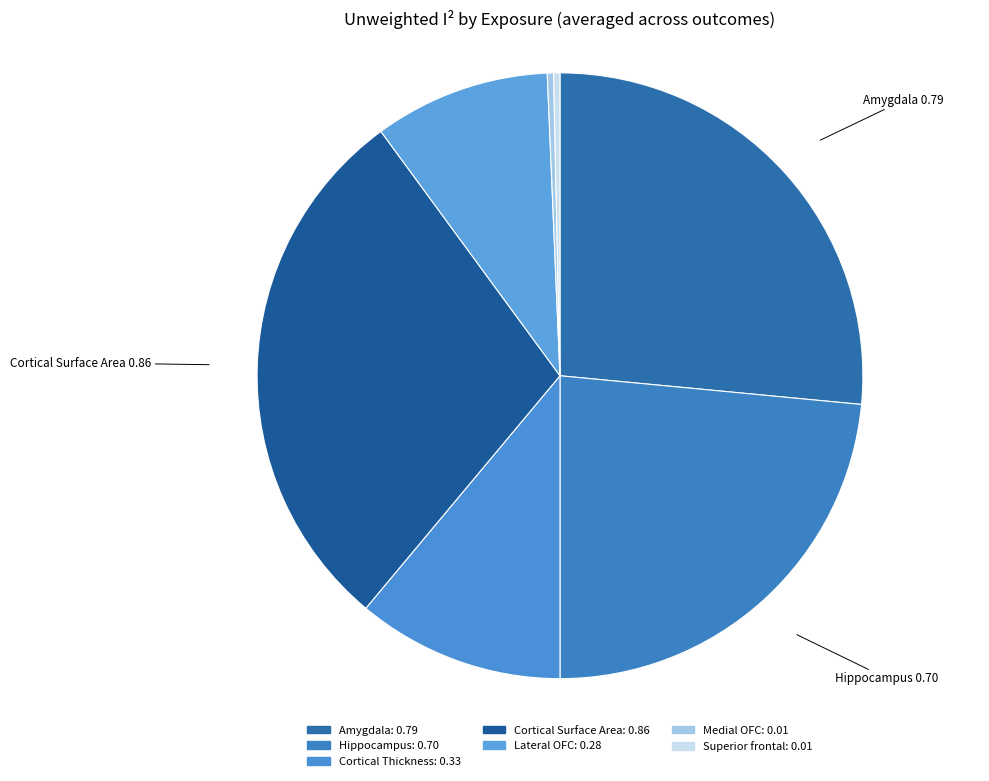

What is the largest slice in the pie chart?

Cortical Surface Area